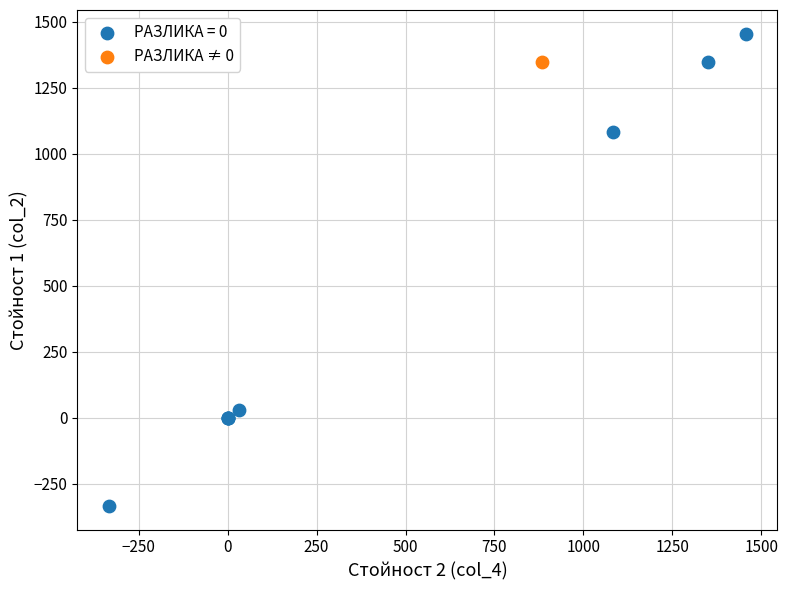

Which series reaches the maximum Y coordinate?

РАЗЛИКА = 0